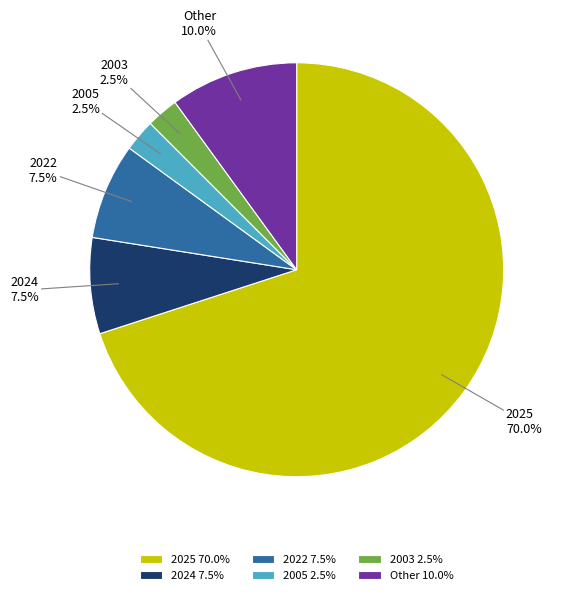

How many segments does this pie chart have?

6